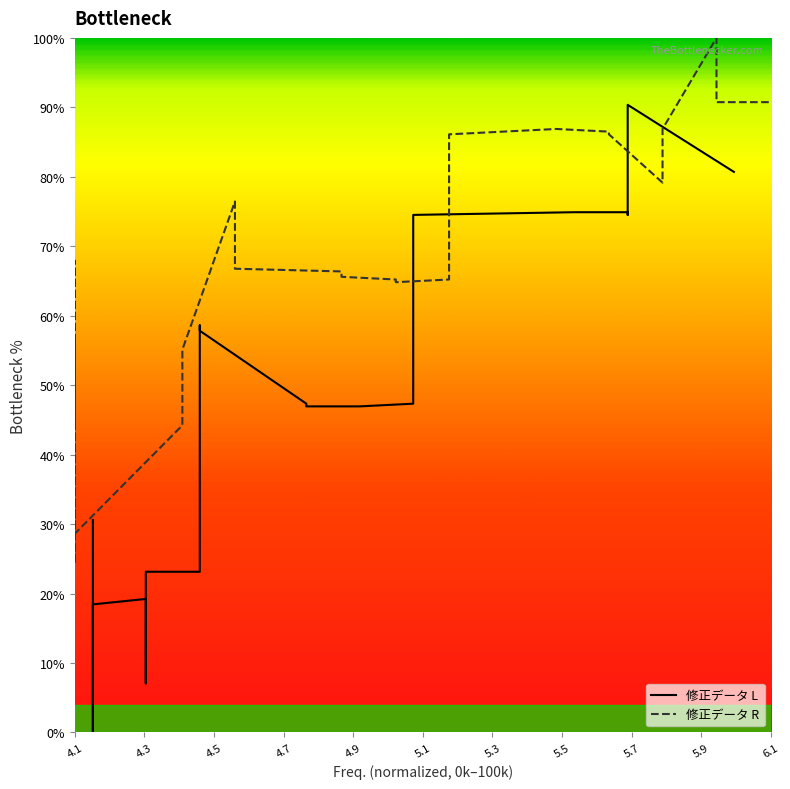

What is the average value of the 修正データ R series?

68.0